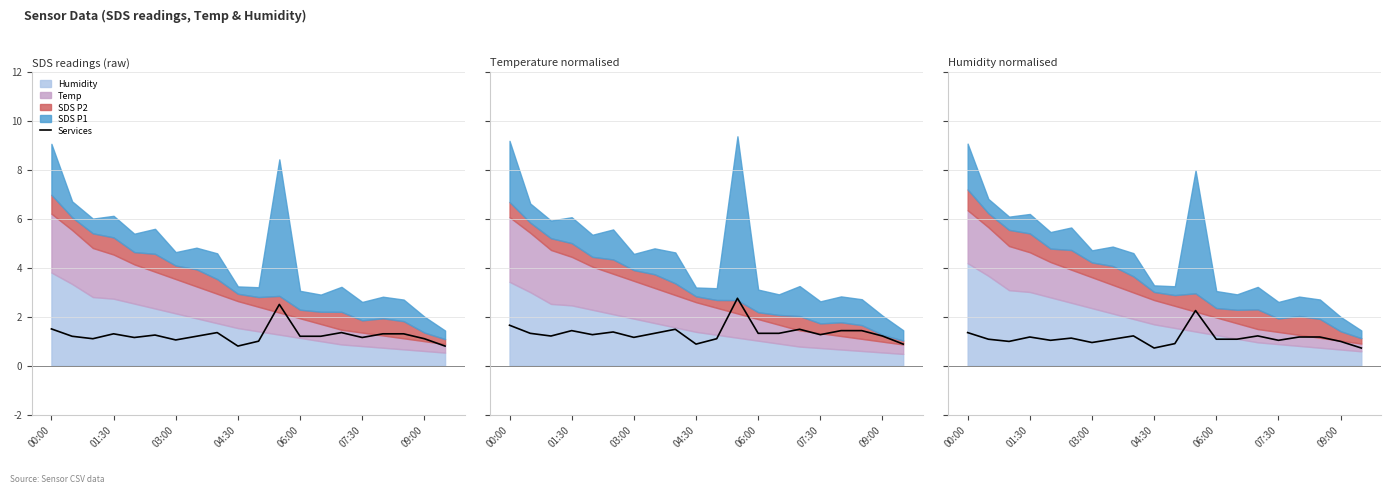

The chart shows a value of 0.8 at 17. True or false?

False